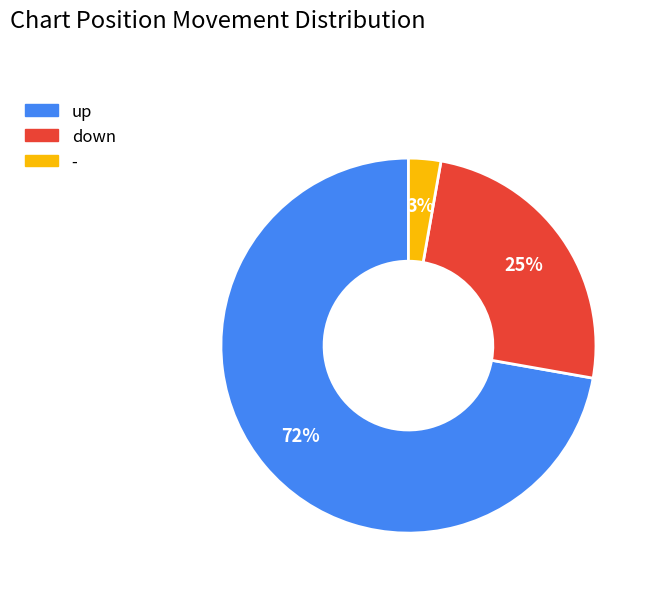

How many segments does this pie chart have?

3